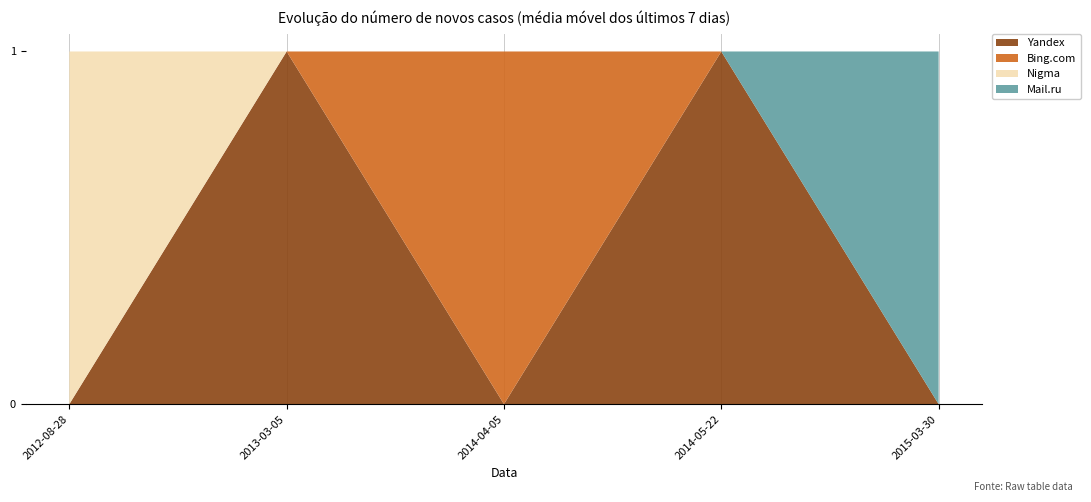

Reading left to right, transcribe all the data shown in this chart.

Yandex: 0	1	0	1	0
Bing.com: 0	0	1	0	0
Nigma: 1	0	0	0	0
Mail.ru: 0	0	0	0	1